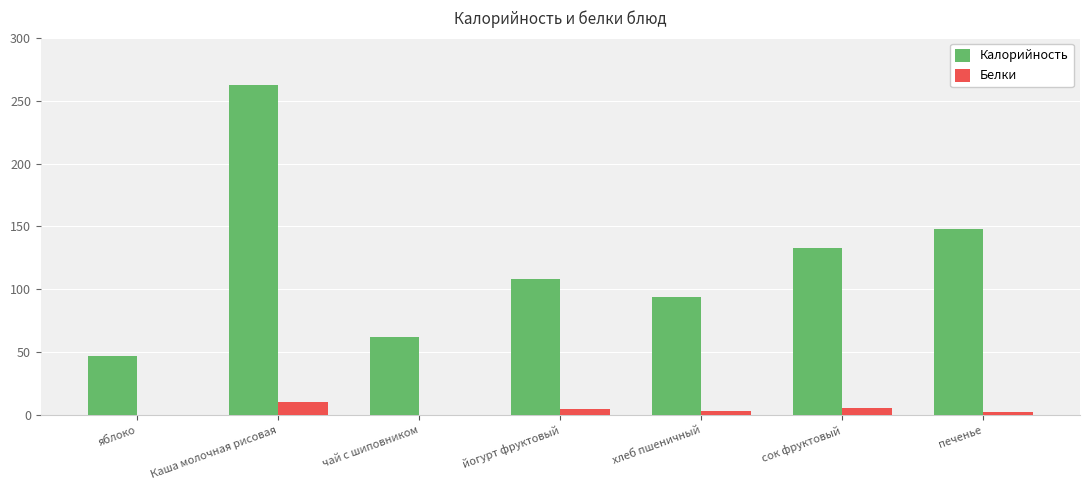

What is the sum of all Белки values?

26.9